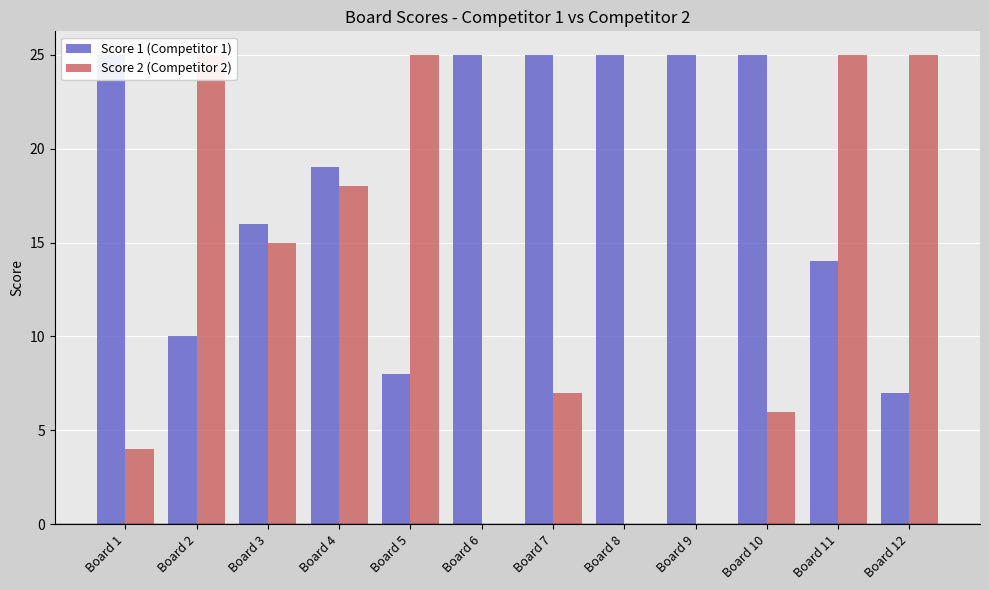

What is the difference between the maximum and minimum values in the Score 2 (Competitor 2) series?

25